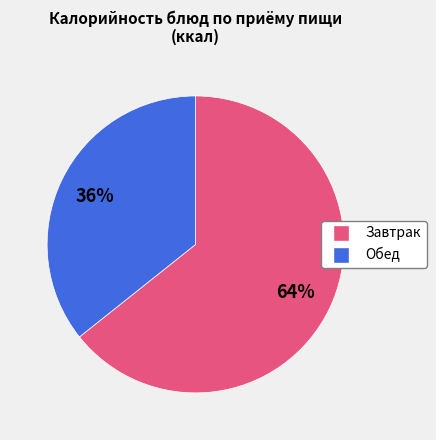

Is there a majority slice in this chart?

Yes